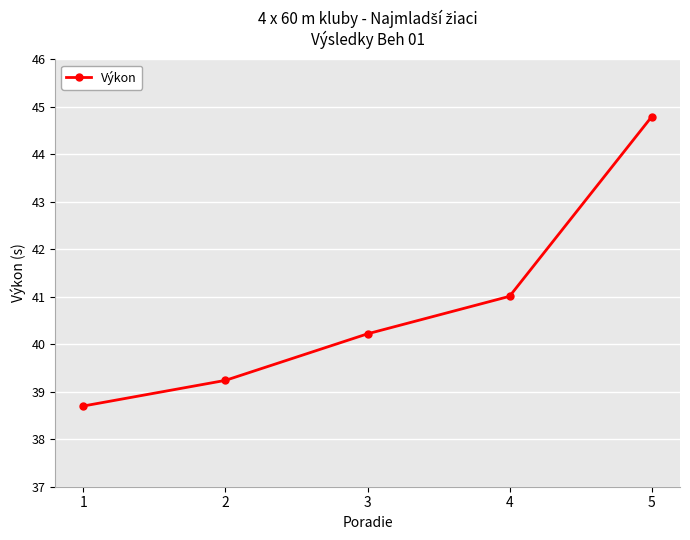

The chart shows a value of 9.2 at 1. True or false?

False